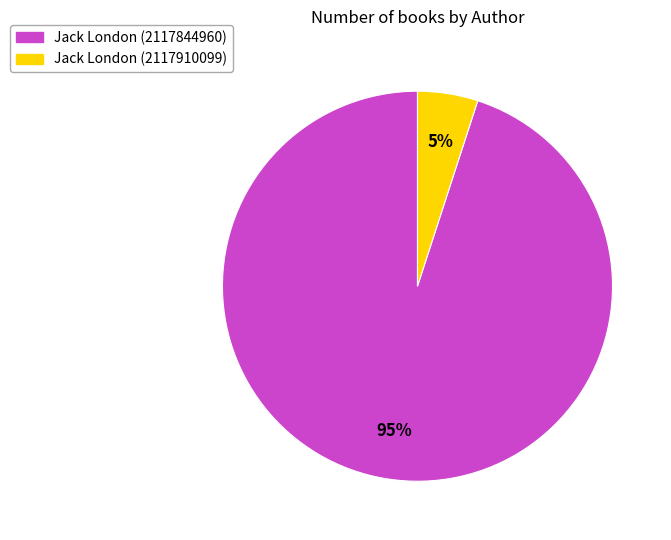

Which category has the smallest portion of the pie?

Jack London (2117910099)